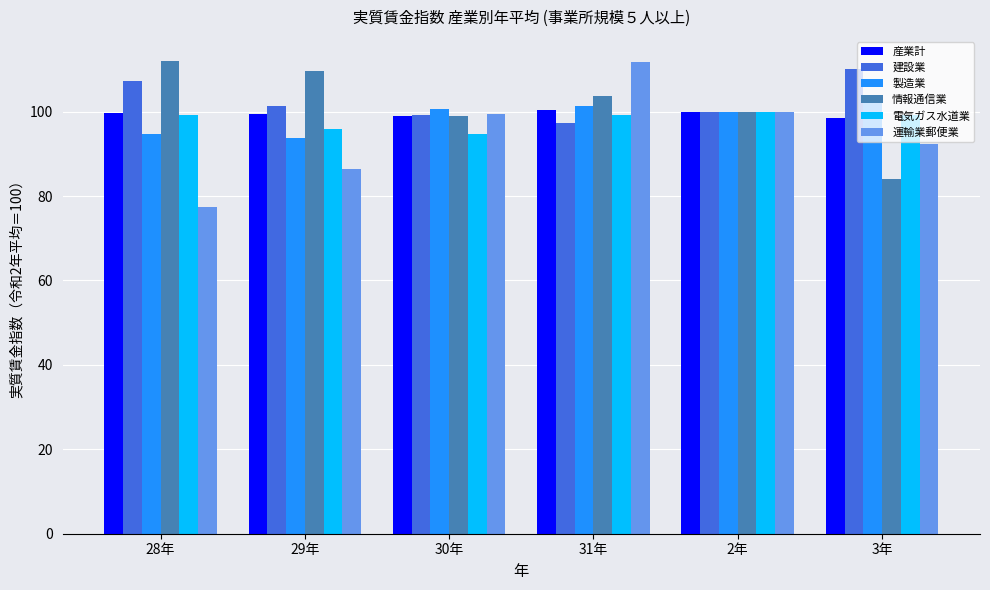

Which series has the largest total across all categories?

建設業